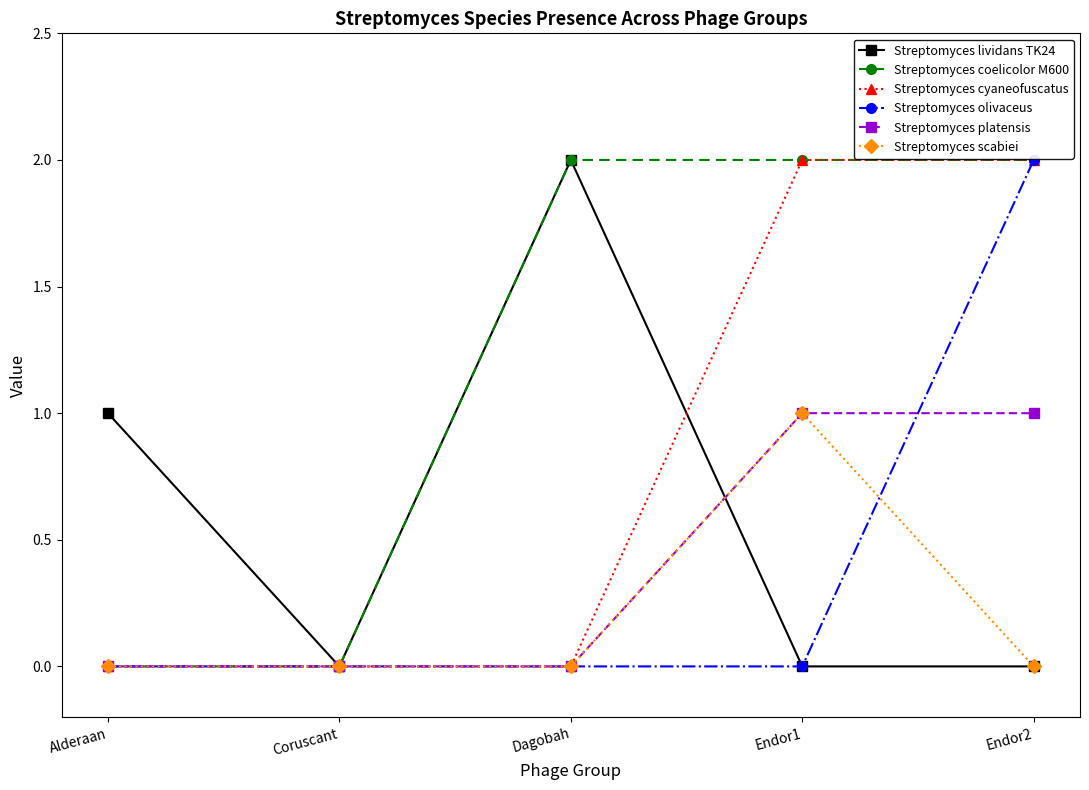

Which series has the largest total across all categories?

Streptomyces coelicolor M600